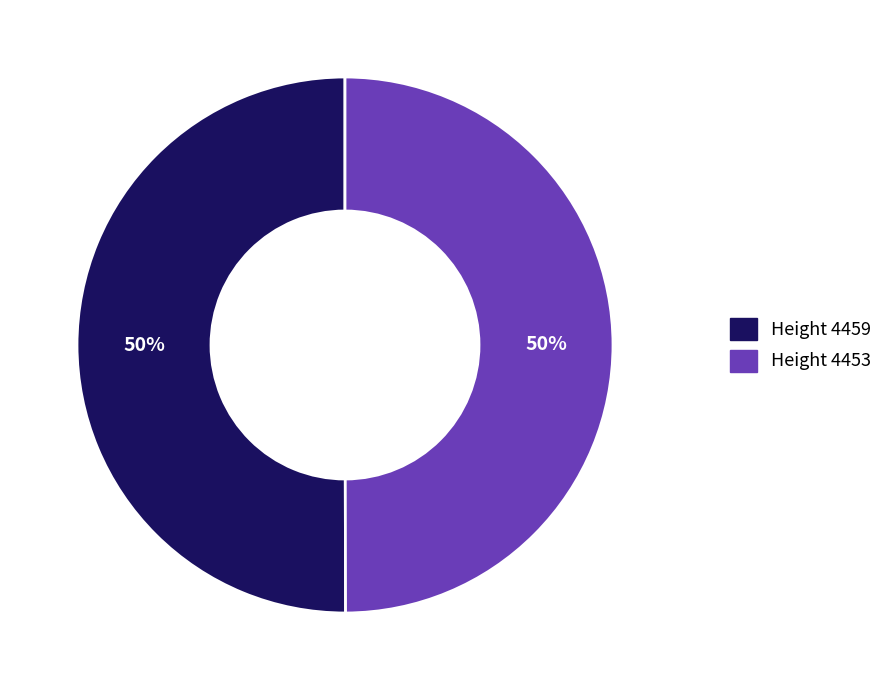

To the nearest percent, what is the average slice percentage?

50%